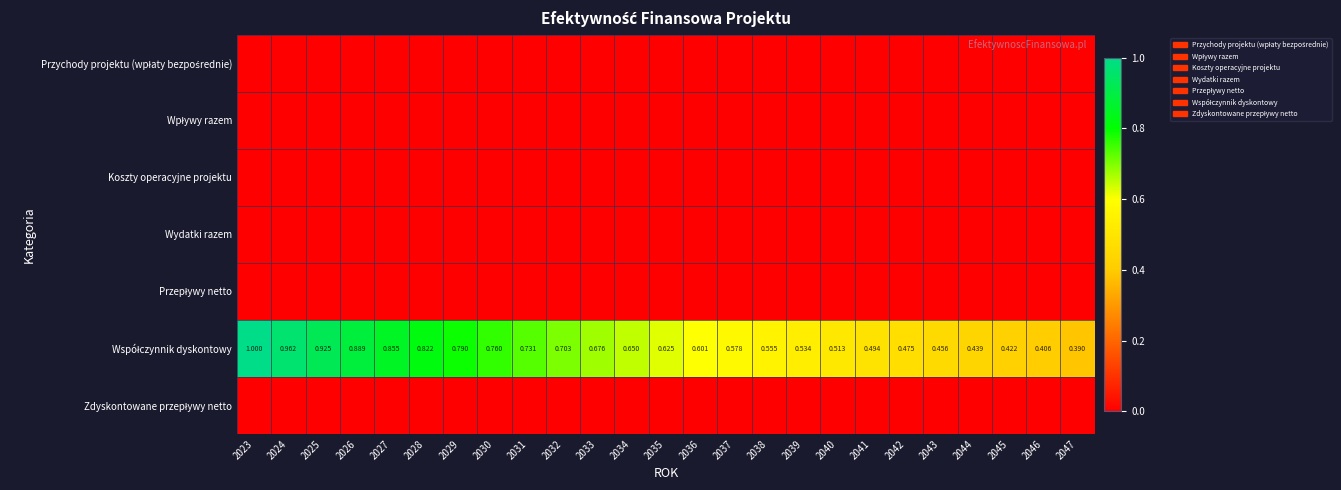

Rank the series at 2029 from highest to lowest value.

Współczynnik dyskontowy, Przychody projektu (wpłaty bezpośrednie), Wpływy razem, Koszty operacyjne projektu, Wydatki razem, Przepływy netto, Zdyskontowane przepływy netto